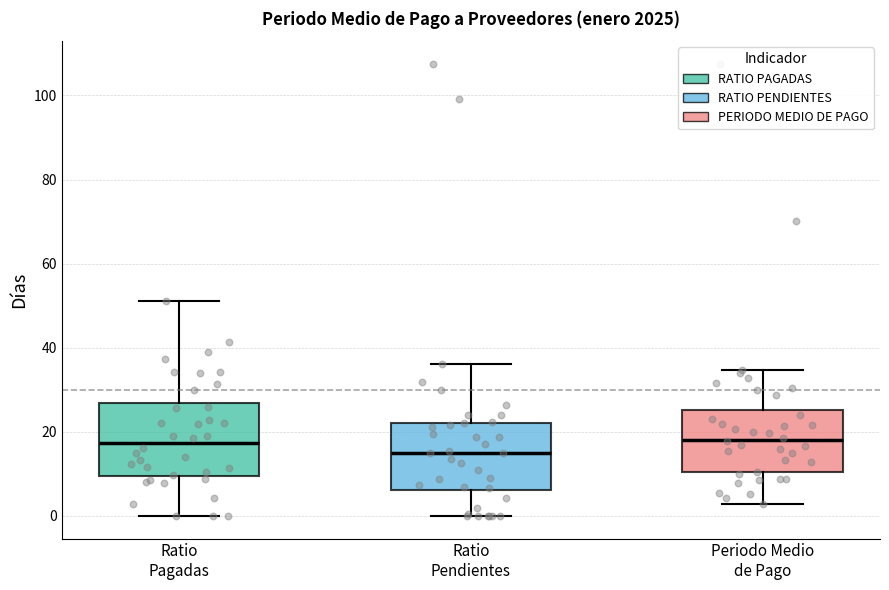

Which box's median line is the lowest?

Ratio Pendientes